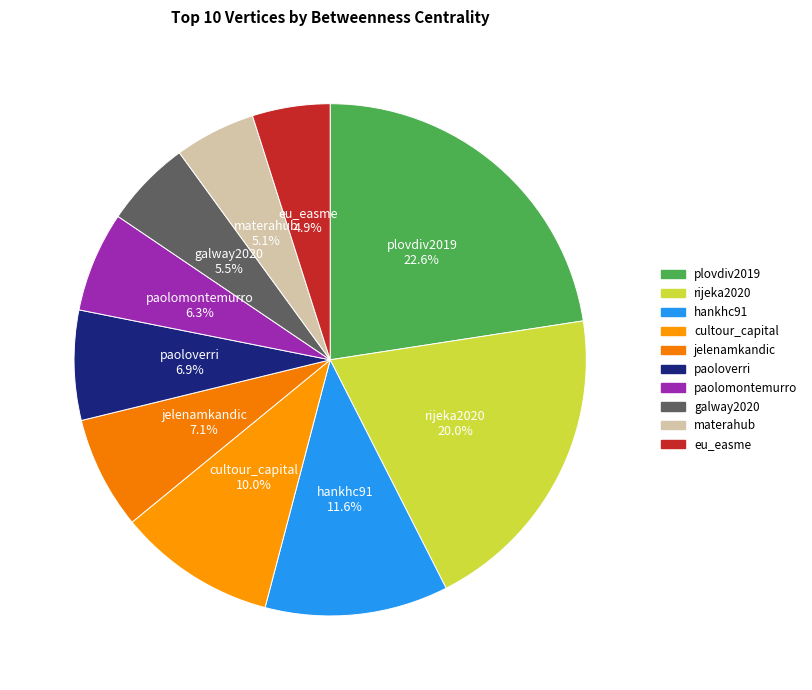

Rank the categories by value from highest to lowest.

plovdiv2019, rijeka2020, hankhc91, cultour_capital, jelenamkandic, paoloverri, paolomontemurro, galway2020, materahub, eu_easme